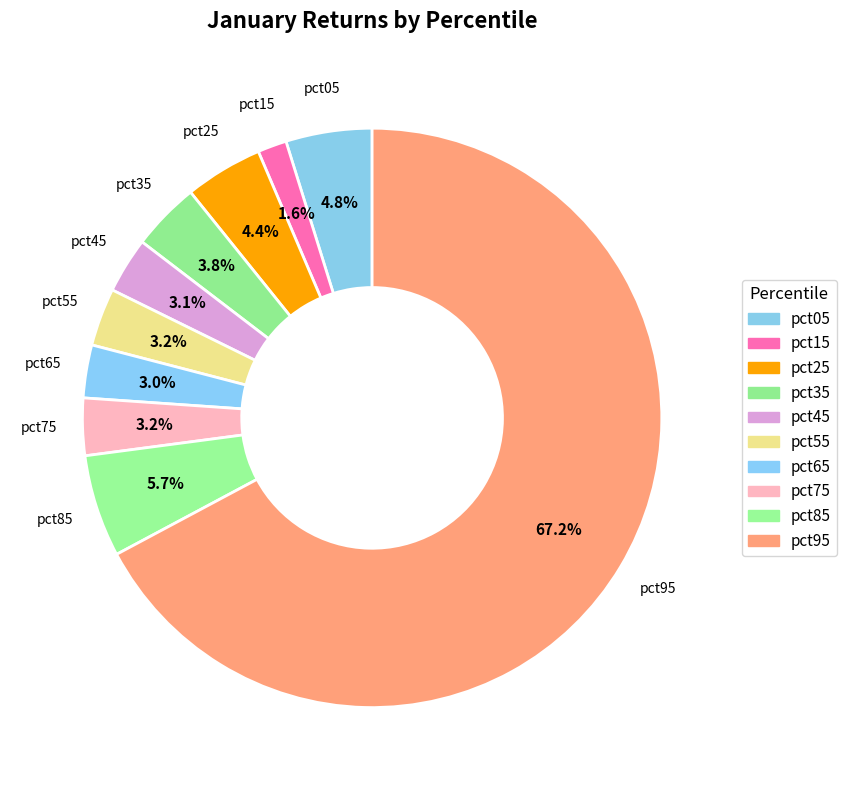

How many slices are in this pie chart?

10